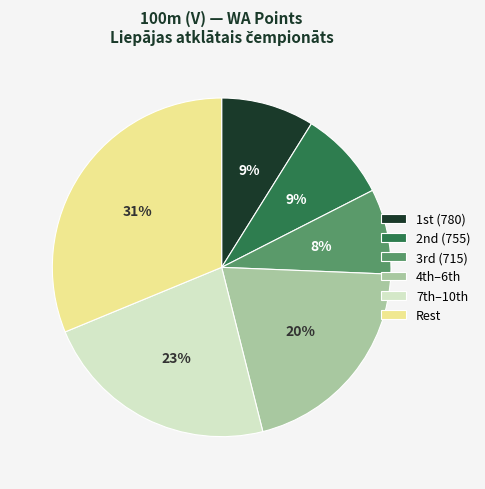

Is there a majority slice in this chart?

No